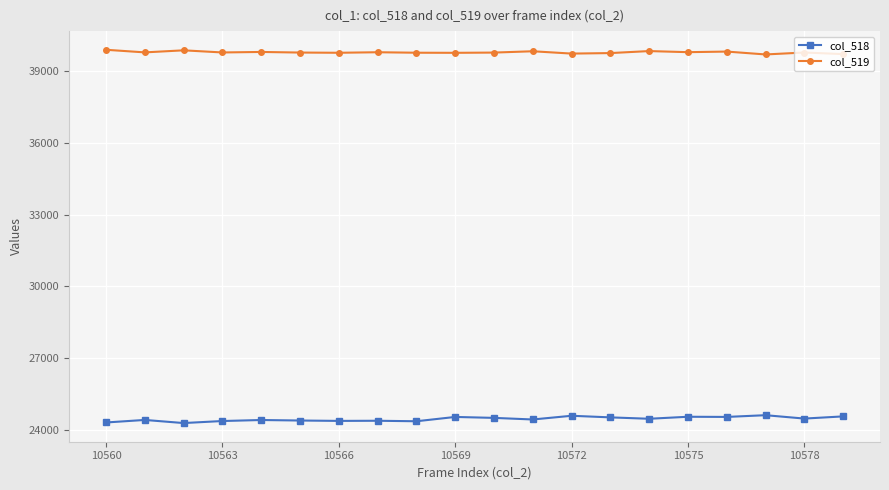

List the series in order of their overall mean, highest first.

col_519, col_518